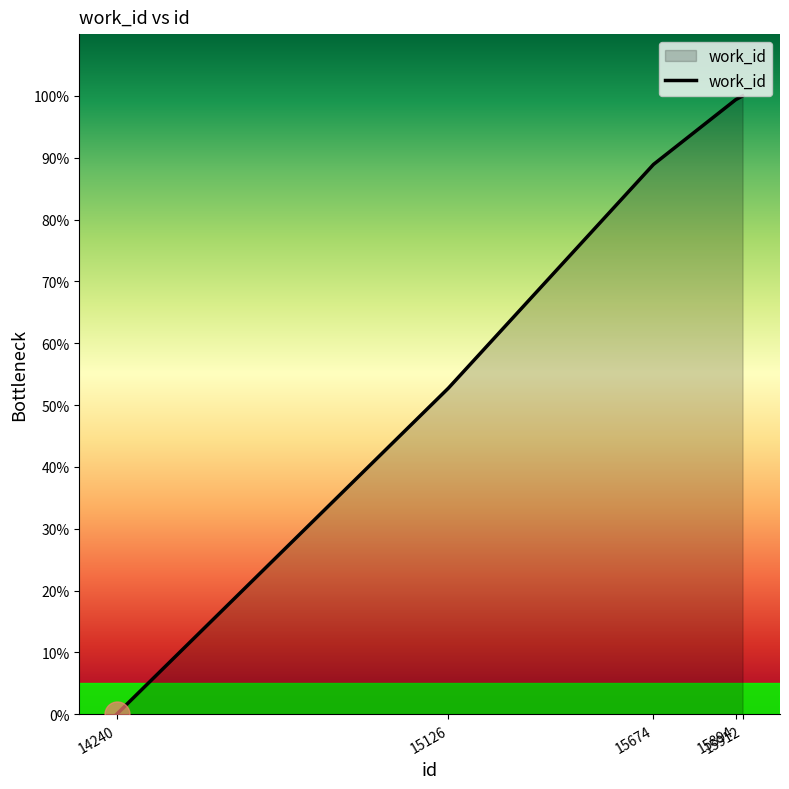

What is the average value?

68.2